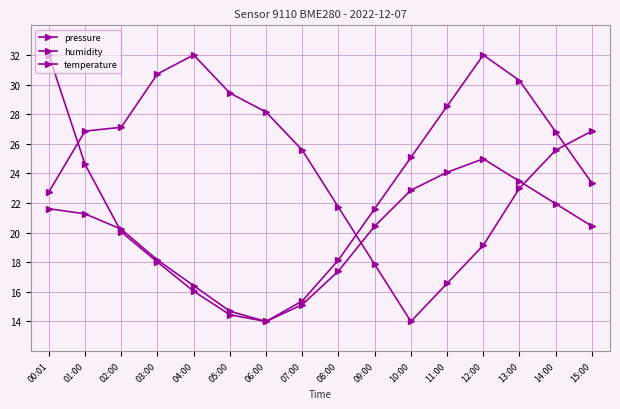

Reading left to right, what are all the values shown in this chart?

pressure: 00:01=32.0	01:00=24.6	02:00=20.1	03:00=18.0	04:00=16.0	05:00=14.5	06:00=14.0	07:00=15.1	08:00=17.4	09:00=20.4	10:00=22.9	11:00=24.1	12:00=25.0	13:00=23.5	14:00=22.0	15:00=20.4
humidity: 00:01=22.7	01:00=26.9	02:00=27.1	03:00=30.7	04:00=32.0	05:00=29.4	06:00=28.1	07:00=25.6	08:00=21.7	09:00=17.9	10:00=14.0	11:00=16.6	12:00=19.1	13:00=23.0	14:00=25.6	15:00=26.9
temperature: 00:01=21.6	01:00=21.3	02:00=20.2	03:00=18.2	04:00=16.4	05:00=14.7	06:00=14.0	07:00=15.4	08:00=18.2	09:00=21.6	10:00=25.1	11:00=28.5	12:00=32.0	13:00=30.3	14:00=26.8	15:00=23.3